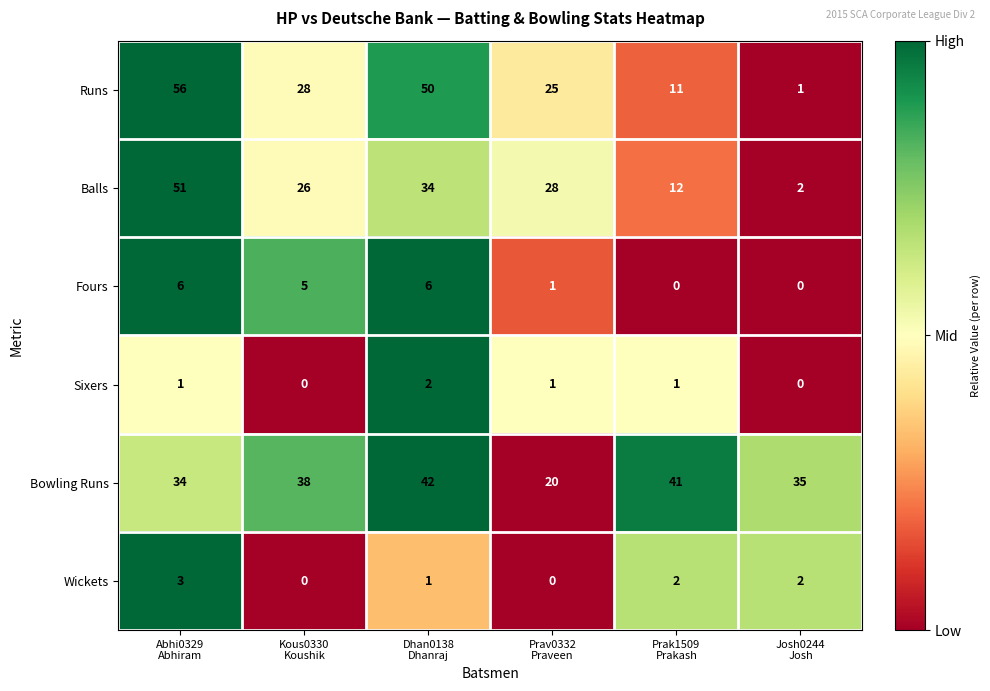

What is the difference between the maximum and minimum values in the Fours series?

6